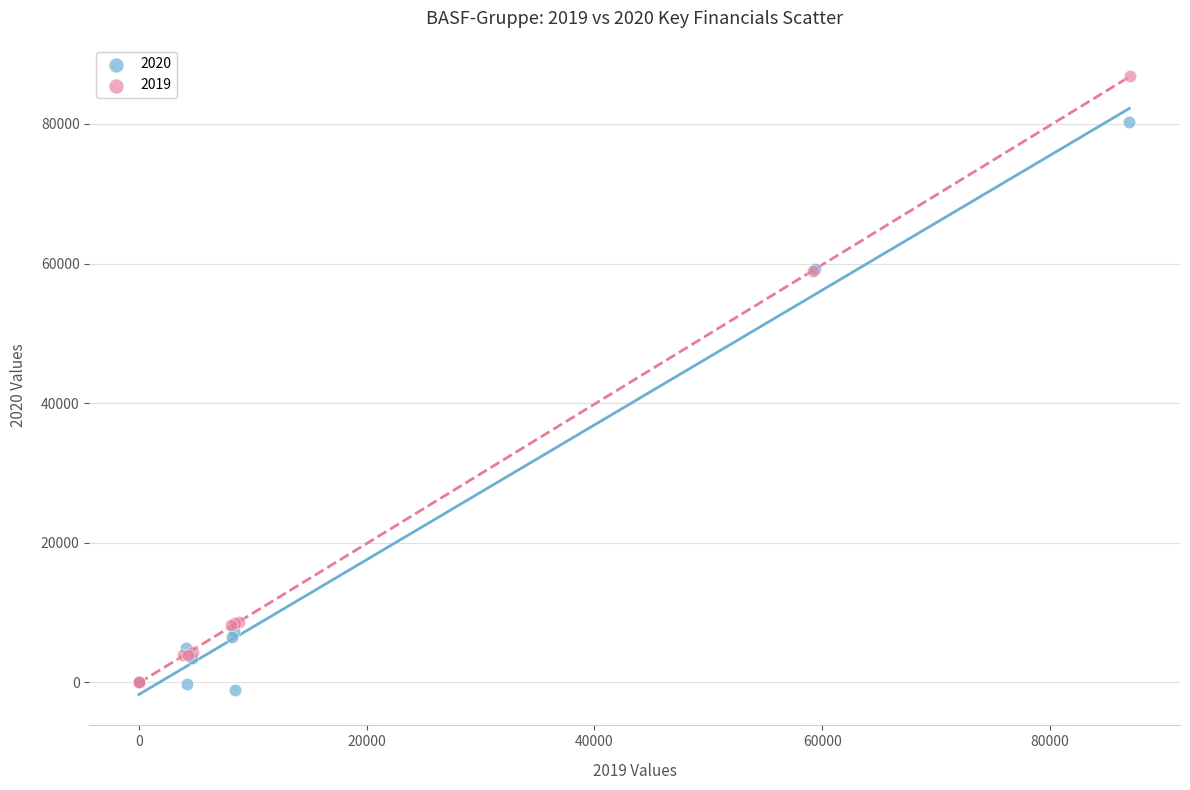

Which series reaches the minimum Y coordinate?

2020